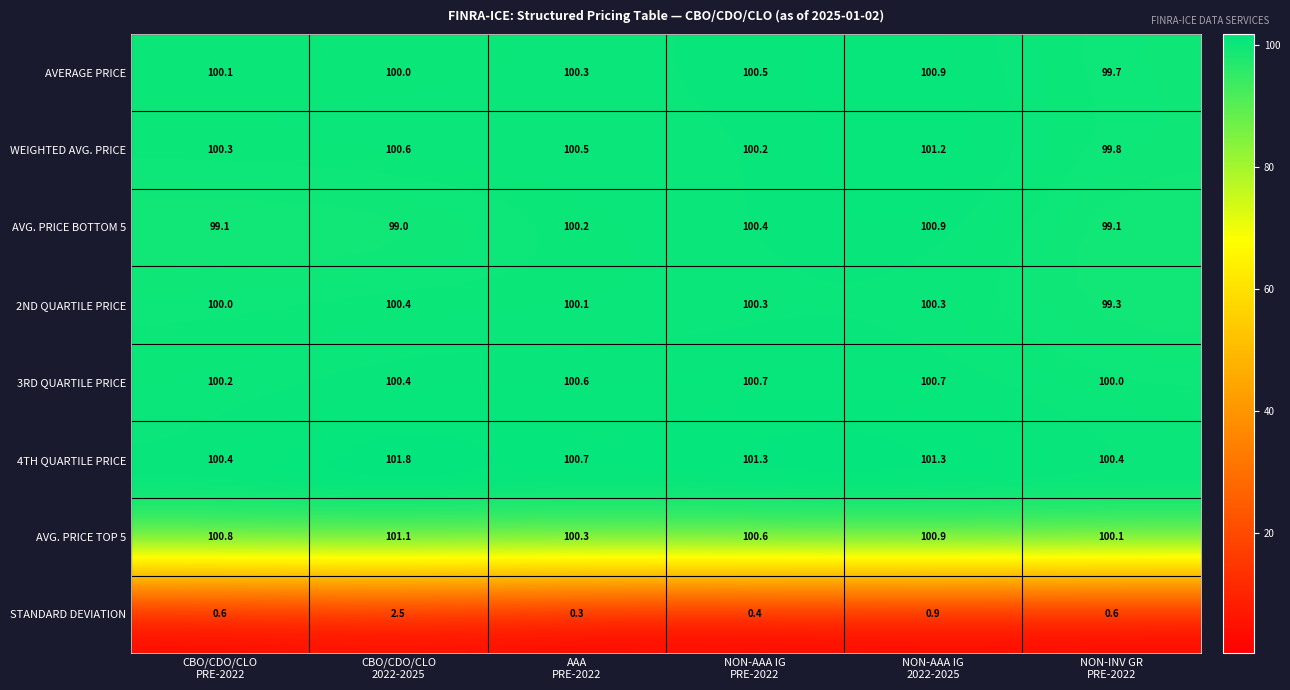

At how many categories does at least one series exceed 44?

6